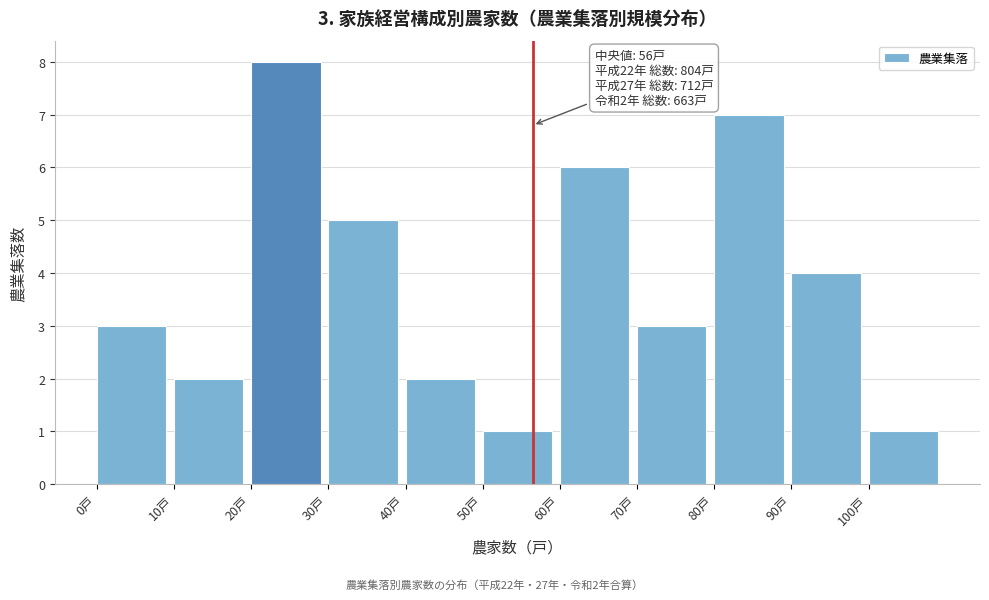

Over which range of the x-axis is the bar tallest?

20 to 30